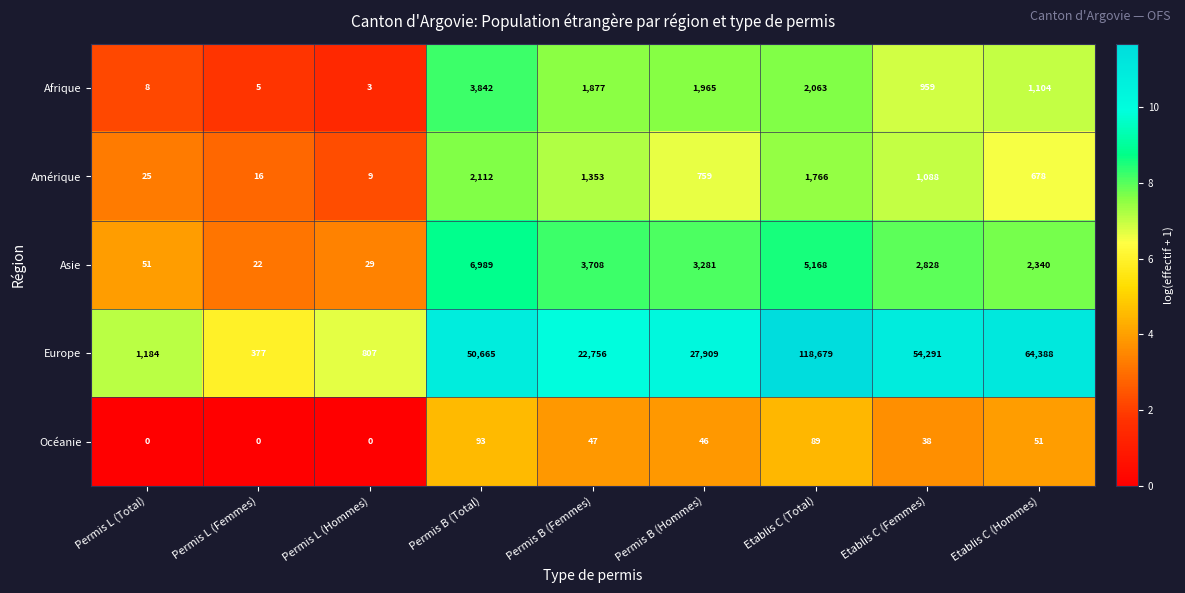

Which series changed the most between Permis B (Femmes) and Etablis C (Total)?

Europe